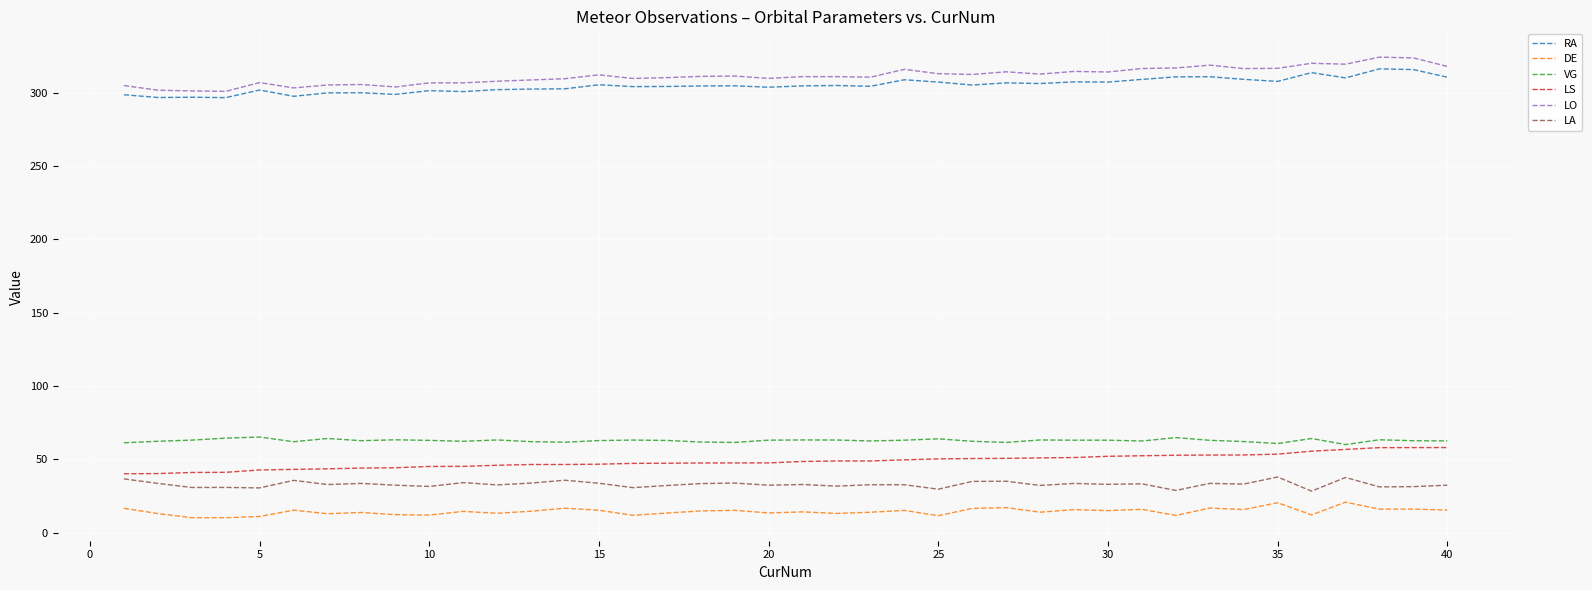

True or false: LS and LA cross at least once.

False